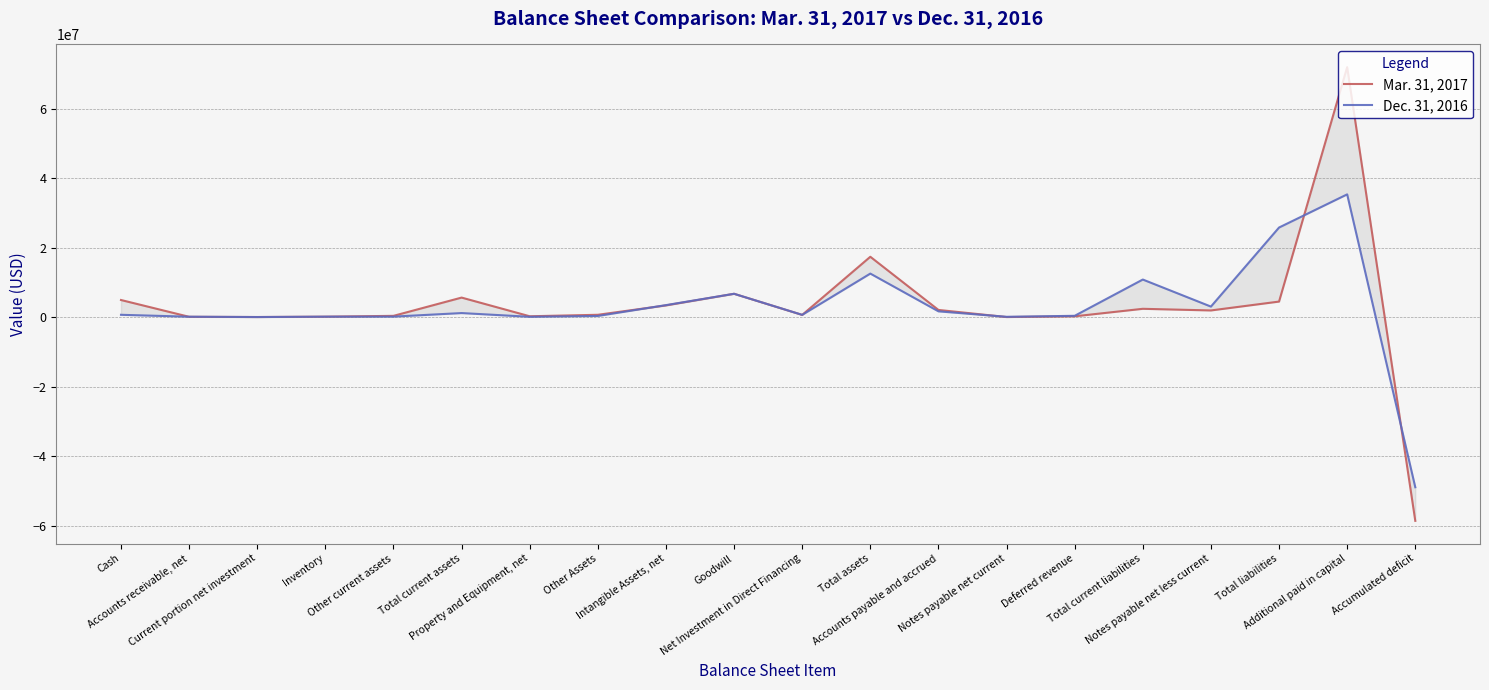

Which series has the largest total across all categories?

Mar. 31, 2017